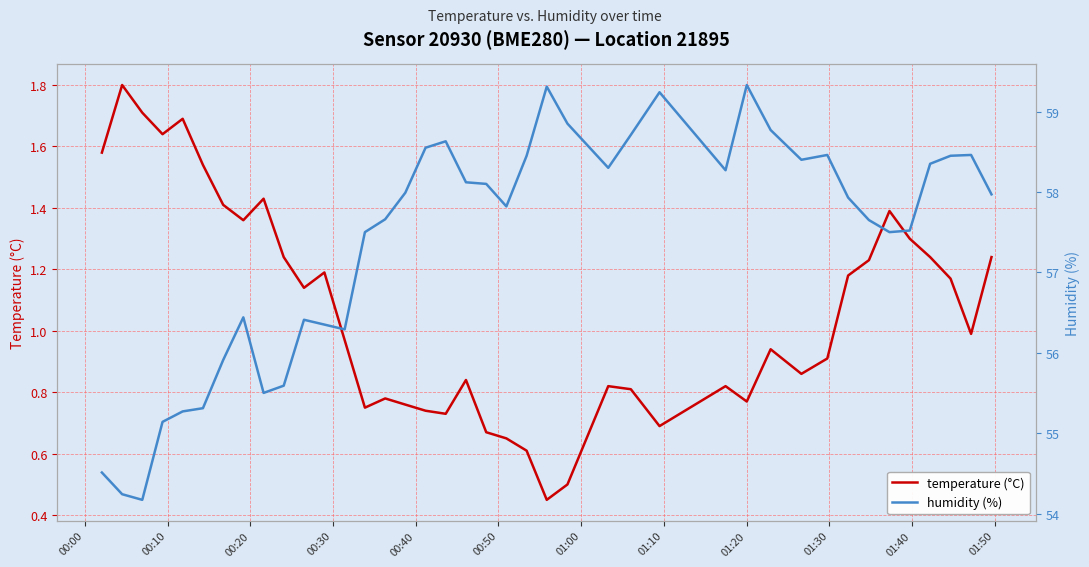

What is the highest value of the temperature (°C) series?

1.8